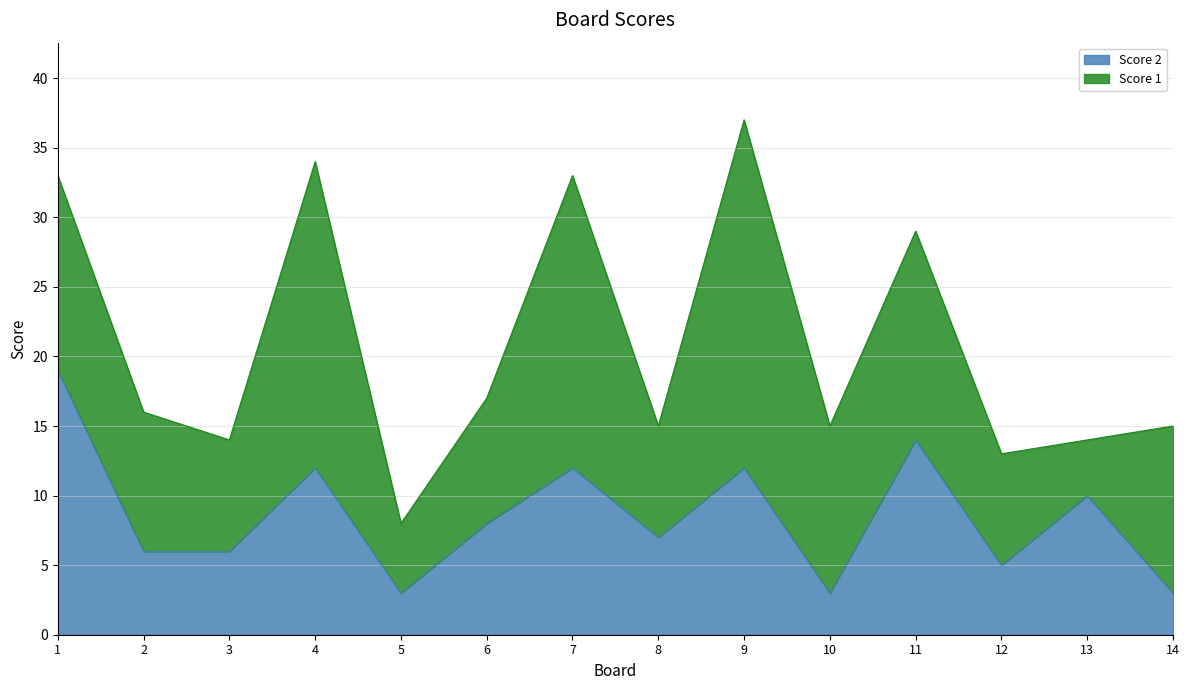

What is the change in value from 11 to 12?

-9